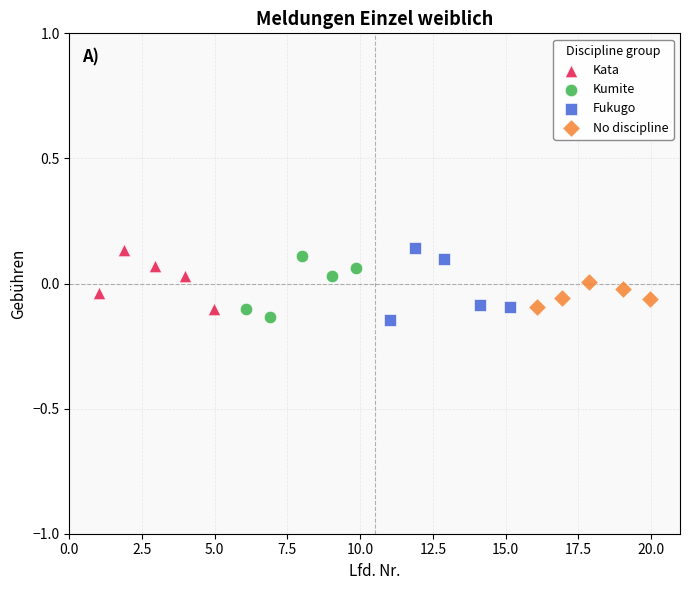

What are all the series names shown in the legend?

Kata, Kumite, Fukugo, No discipline